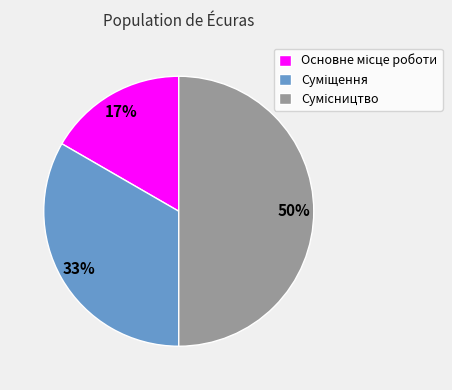

To the nearest percent, what is the difference between the largest and smallest slice percentages?

33%